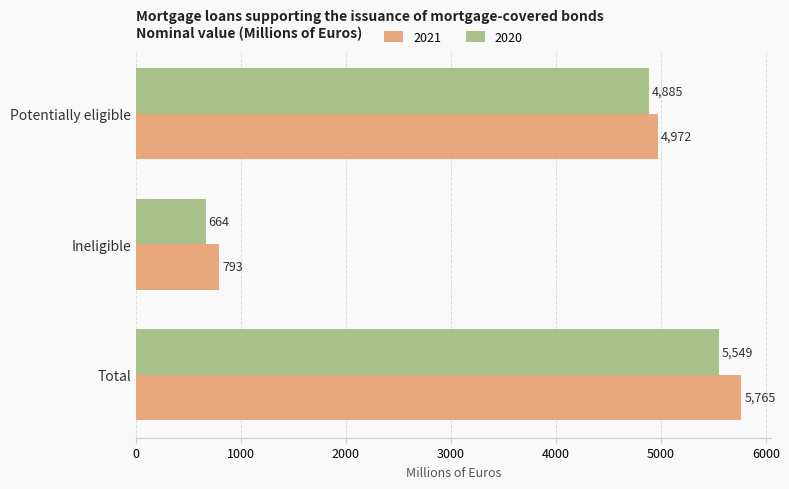

Which series changed the most between Potentially eligible and Total?

2021